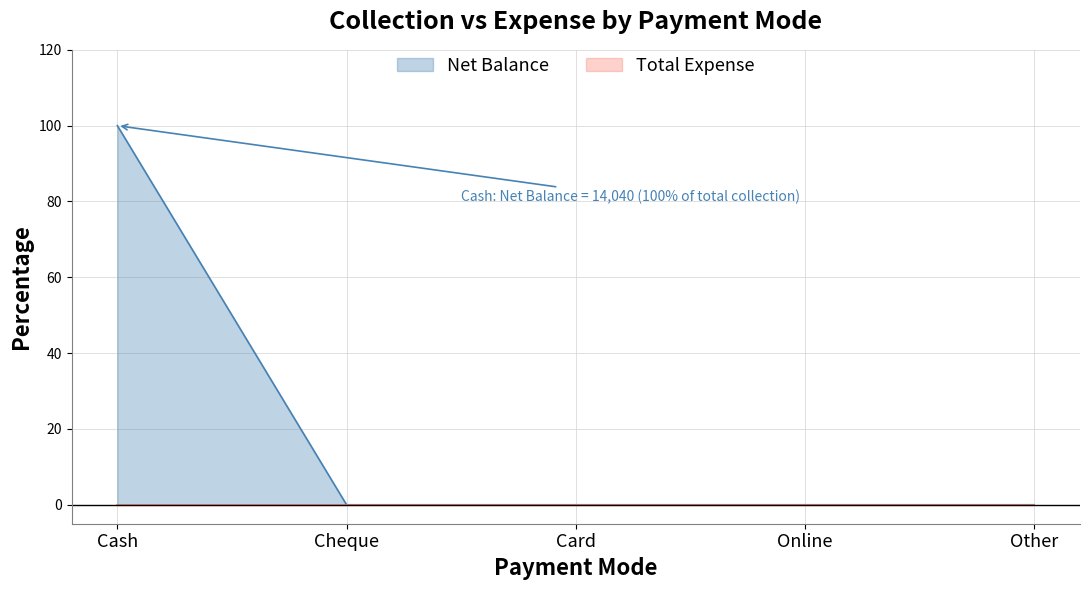

True or false: there are more than 1 points higher than both neighbors.

False